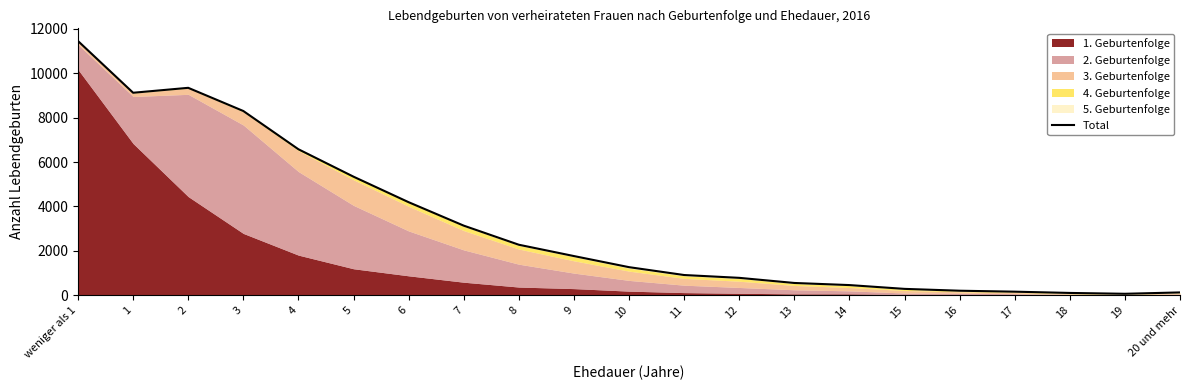

What is the label of the 14th point from the left?

13